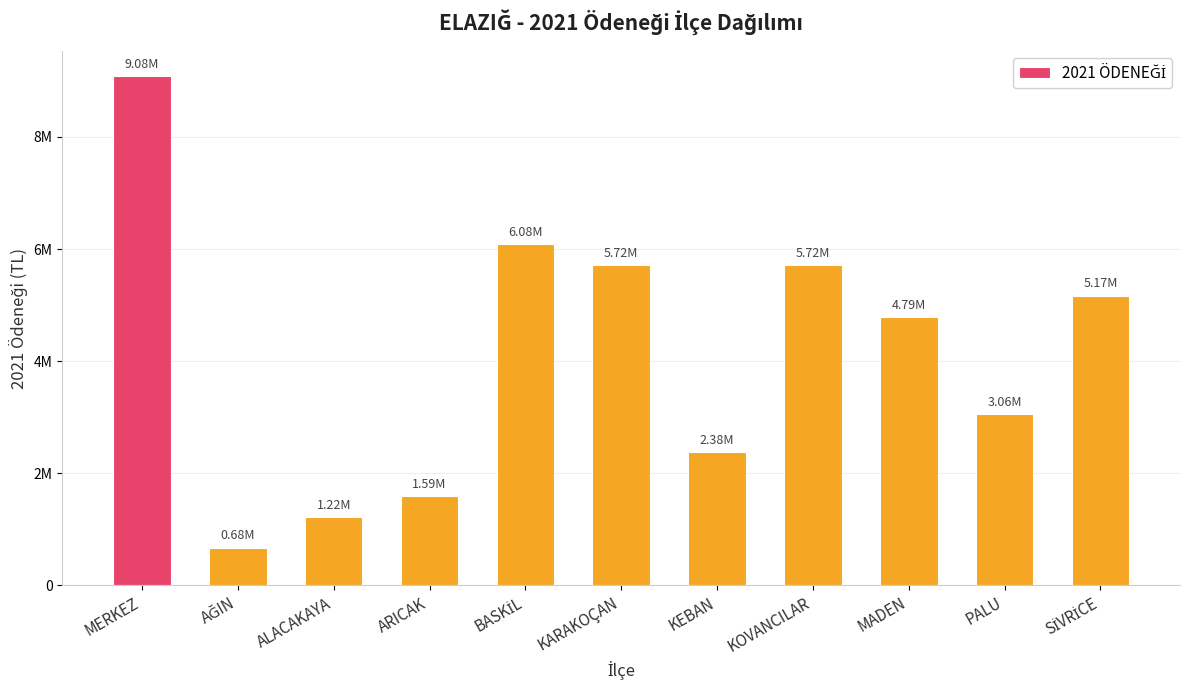

Which label corresponds to the largest value in the chart?

MERKEZ